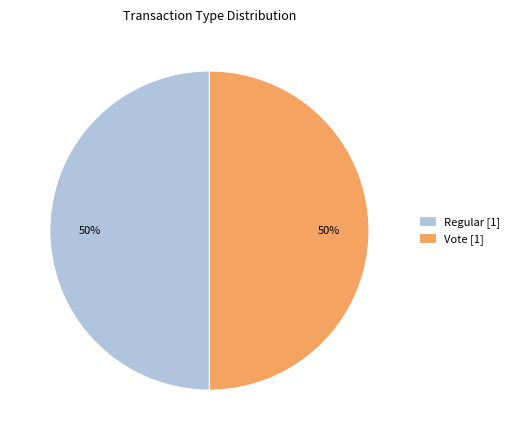

What is the ratio of the value at Regular [1] to the value at Vote [1]?

1.0